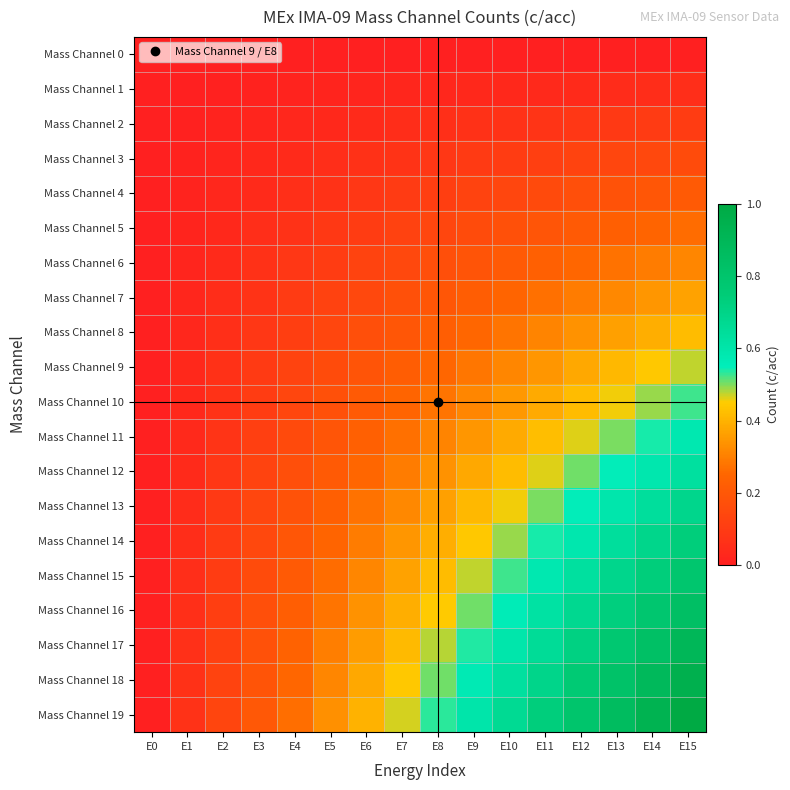

What is the difference between the highest and lowest values at E1?

0.1